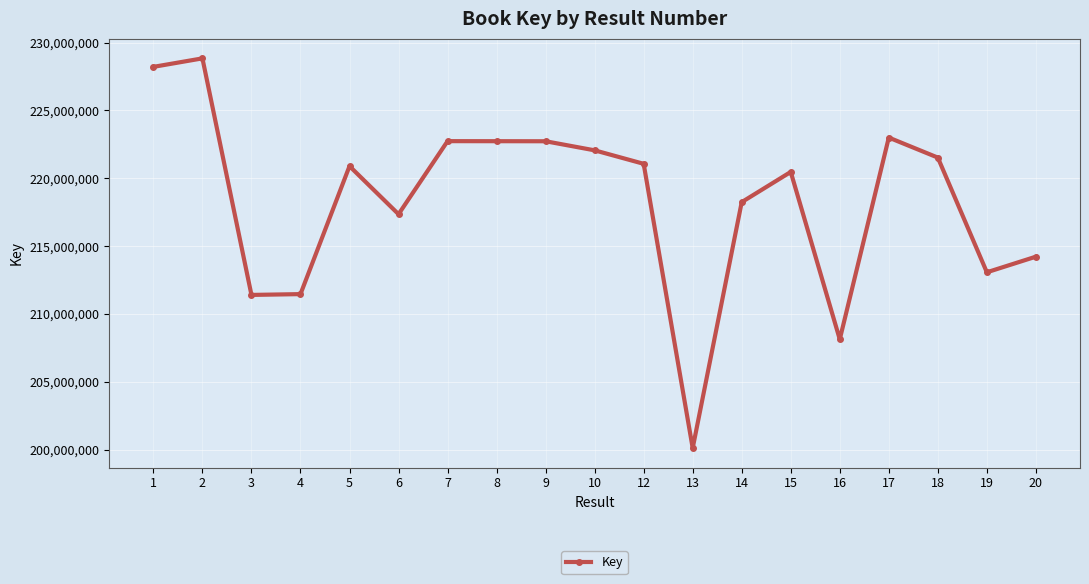

What is the smallest value displayed?

200122734